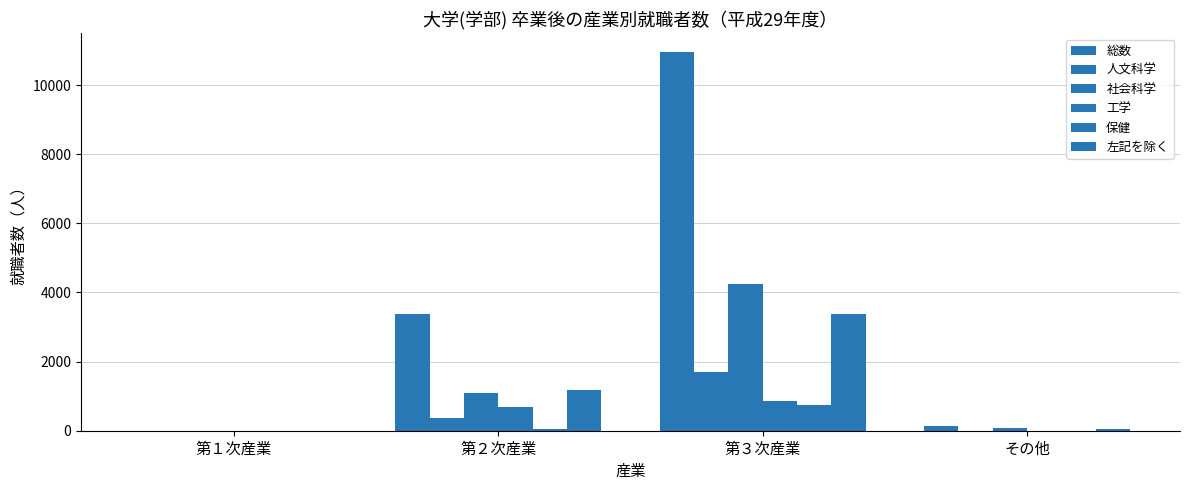

How many categories are shown in the chart?

4